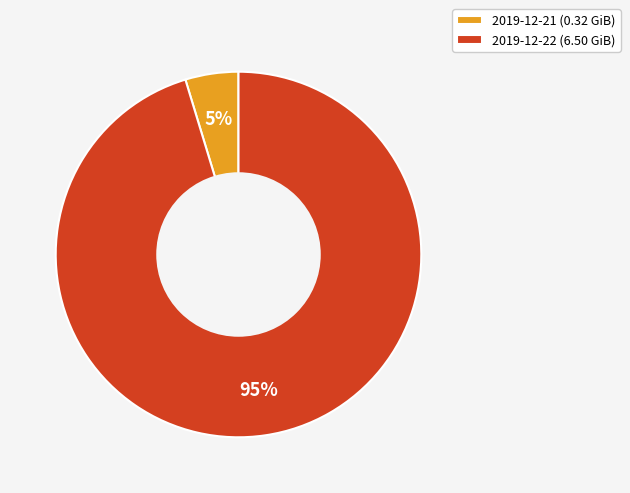

Count the number of slices in the pie.

2